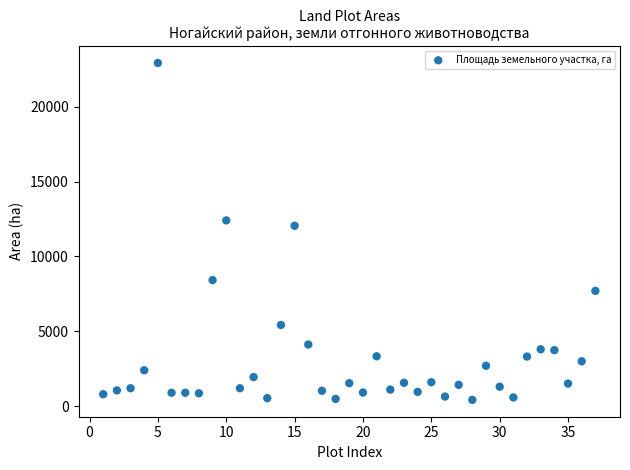

What Y value in the scatter plot is closest to 11667?

12047.6